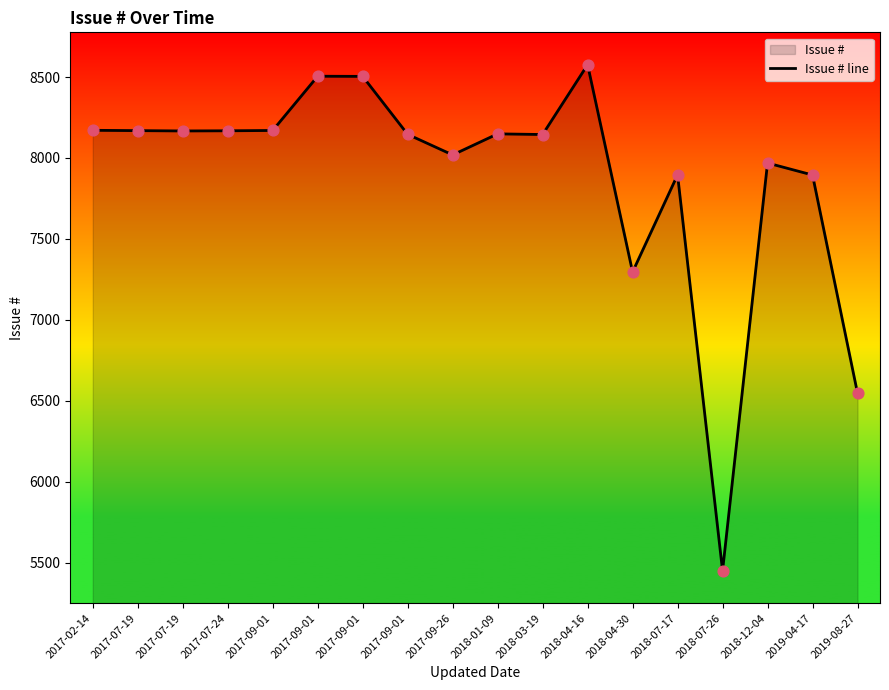

Which has a higher value, 2018-12-04 or 2018-03-19?

2018-03-19